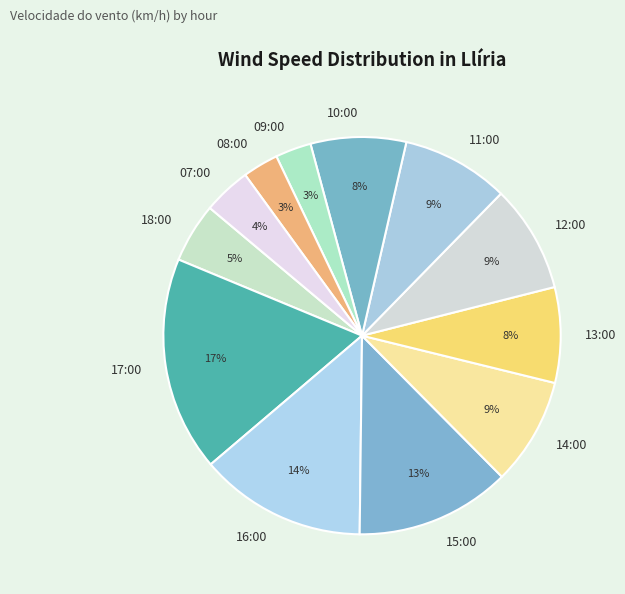

To the nearest percent, what is the difference between the 11:00 and 18:00 slice percentages?

4%